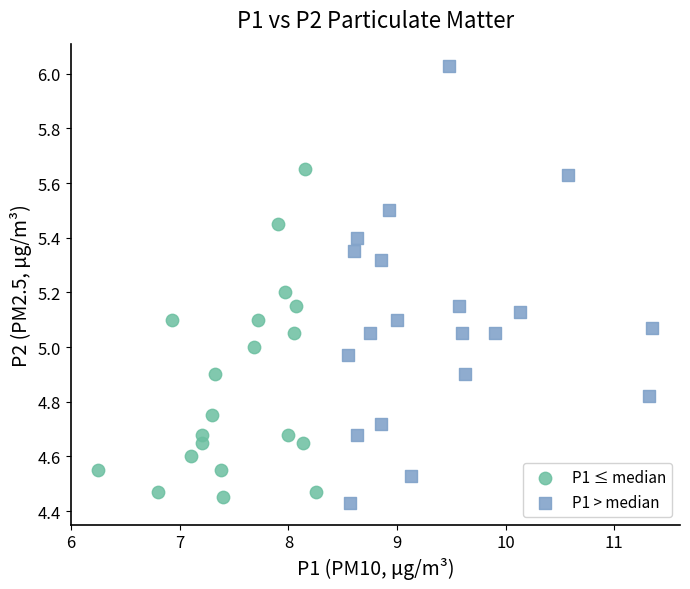

Which series contains the highest Y value?

P1 > median